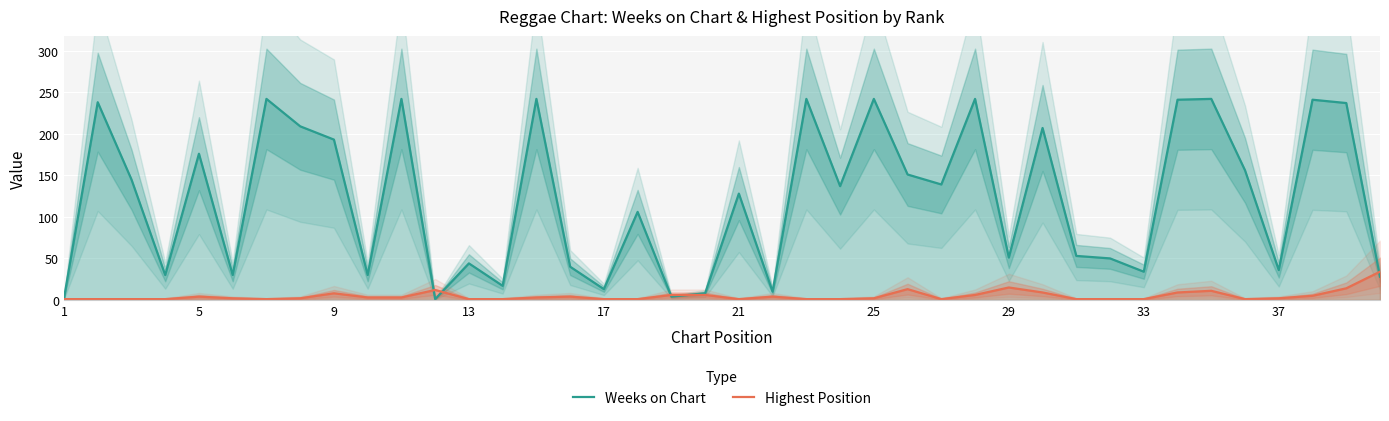

At how many categories does at least one series exceed 112?

21